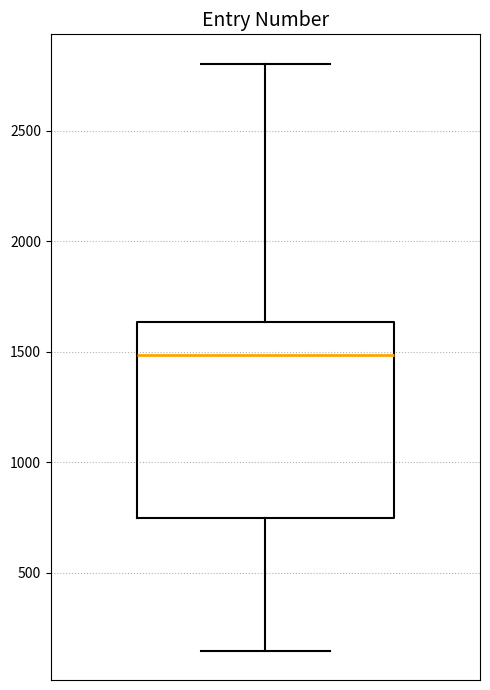

Read this box plot against the y-axis: the position of the median line, the range covered by the box, and the ends of both whiskers. The values are not printed on the chart, so give them approximately, as read against the axis.

median 1500, box 750 to 1650, whiskers 150 to 2800